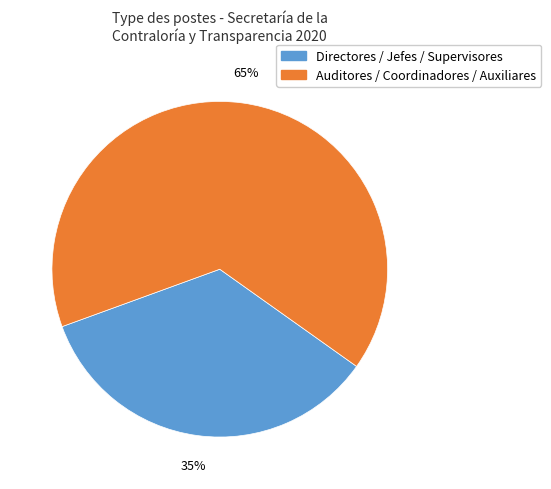

How many segments does this pie chart have?

2